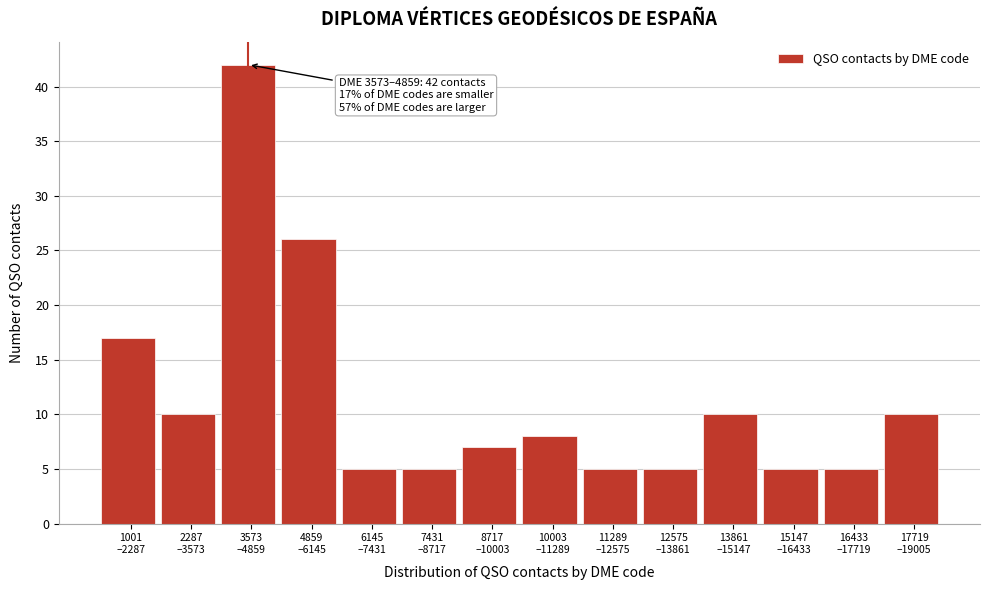

Reading left to right, list all the values displayed in this chart.

17	10	42	26	5	5	7	8	5	5	10	5	5	10